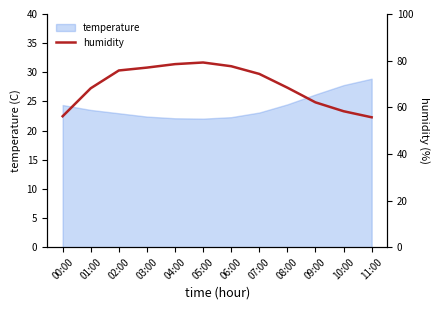

What is the difference between the maximum and second lowest values?

23.1